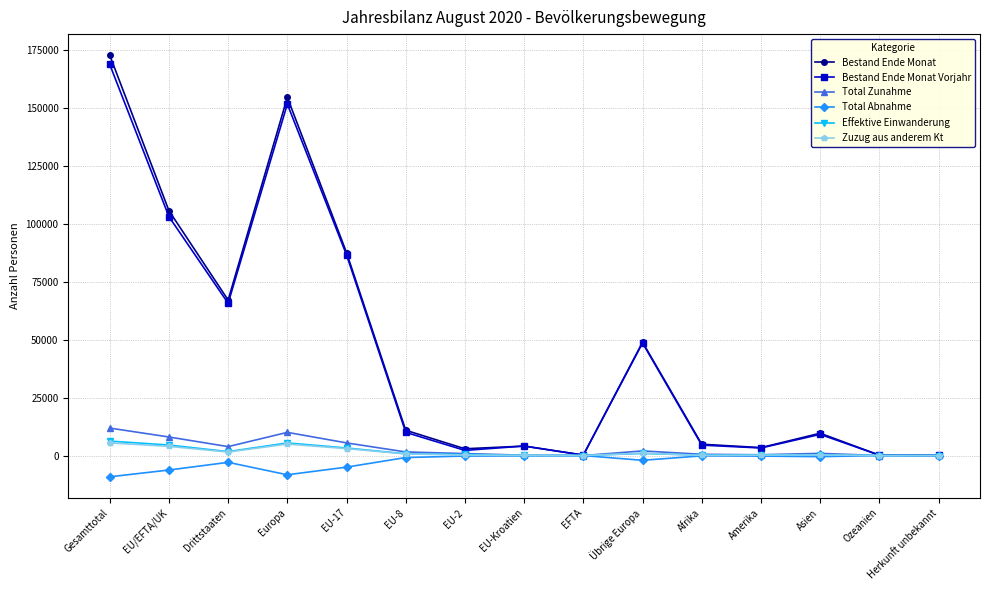

Where is Bestand Ende Monat nearest to the value 86482?

EU-17